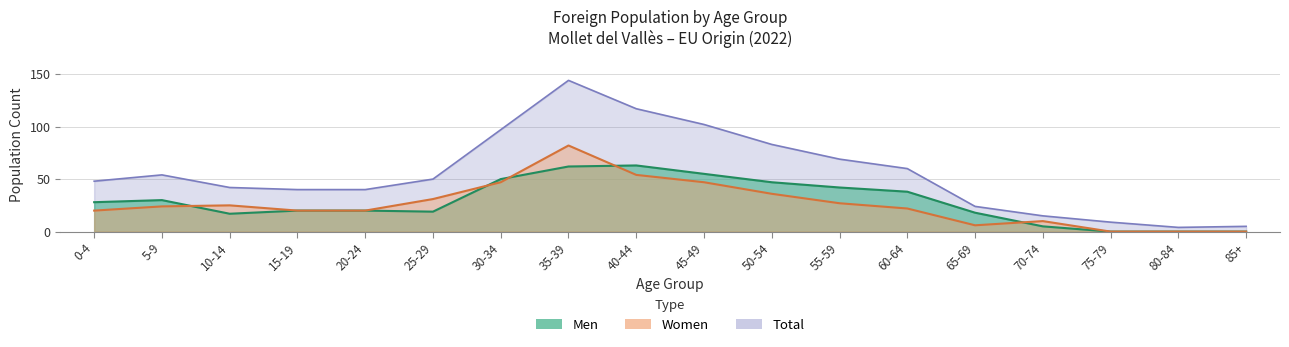

Reading right to left, extract all data points from this chart.

Men: 0	0	0	5	18	38	42	47	55	63	62	50	19	20	20	17	30	28
Women: 0	0	0	10	6	22	27	36	47	54	82	47	31	20	20	25	24	20
Total: 5	4	9	15	24	60	69	83	102	117	144	97	50	40	40	42	54	48